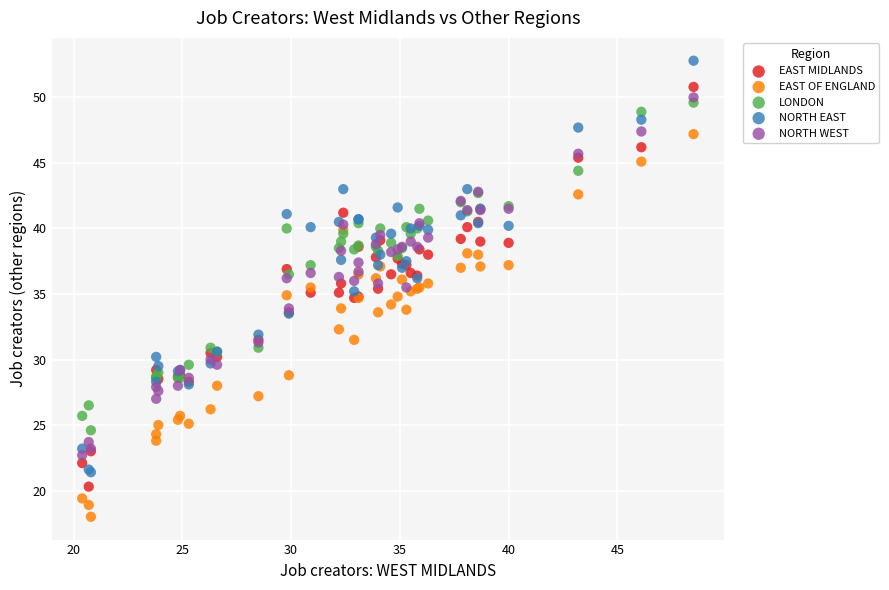

What are all the series names shown in the legend?

EAST MIDLANDS, EAST OF ENGLAND, LONDON, NORTH EAST, NORTH WEST